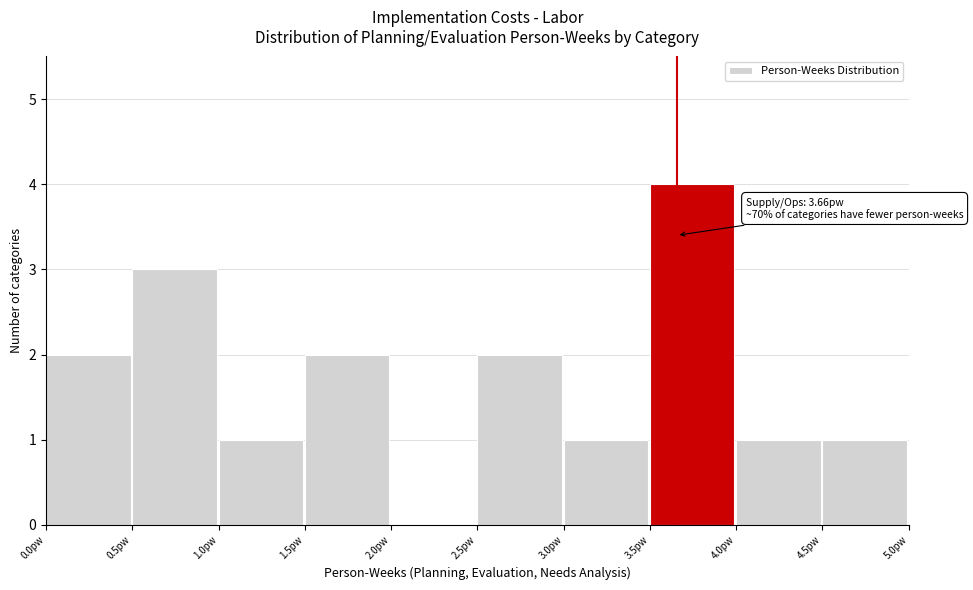

Which range on the x-axis has the tallest bar?

3.5 to 4.0